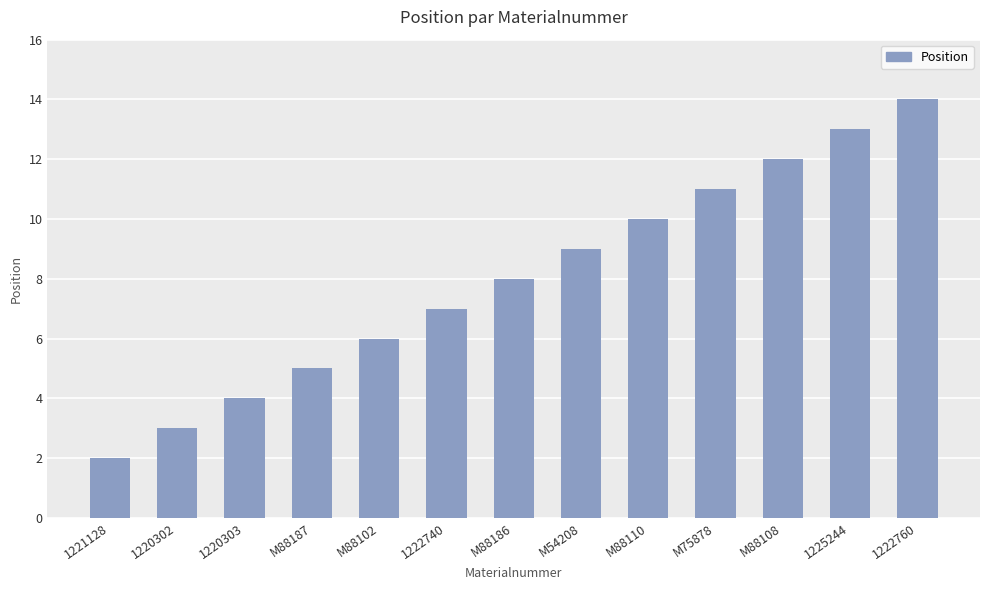

What is the change in value from M88102 to M75878?

+5